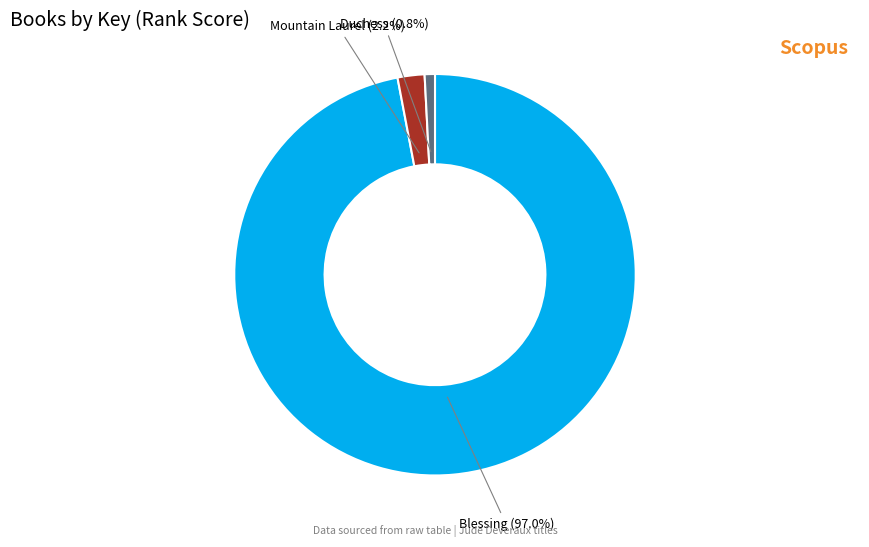

Which category accounts for the majority?

Blessing